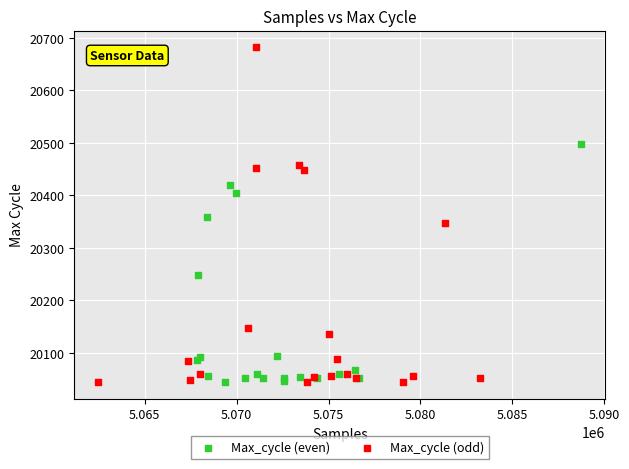

Which series contains the highest Y value?

Max_cycle (odd)